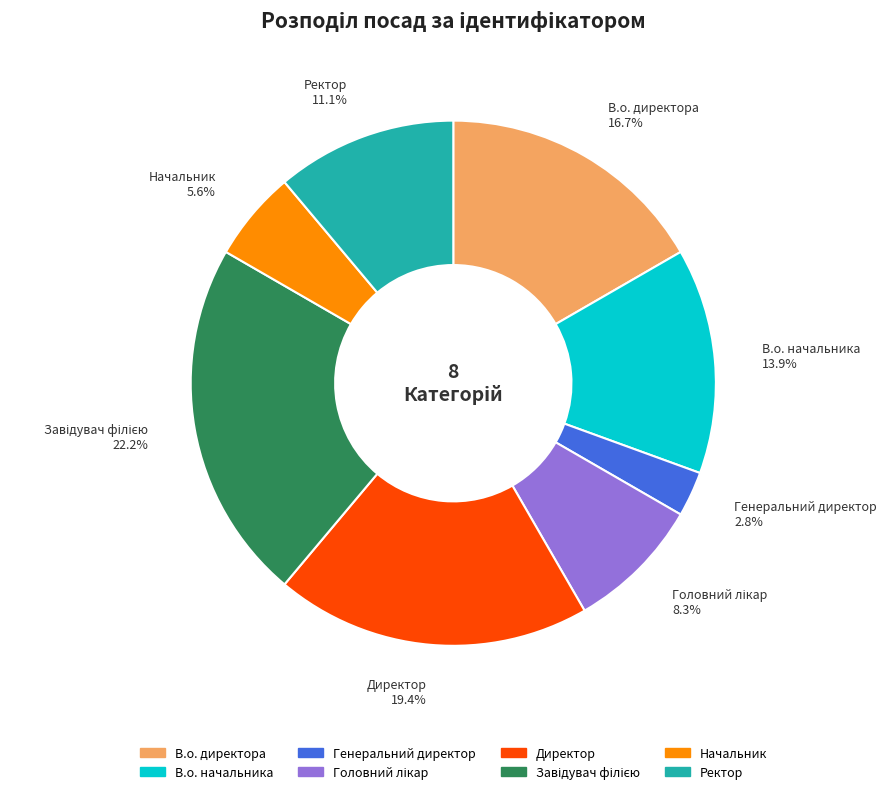

What is the ratio of the value at Генеральний директор to the value at В.о. начальника?

0.2